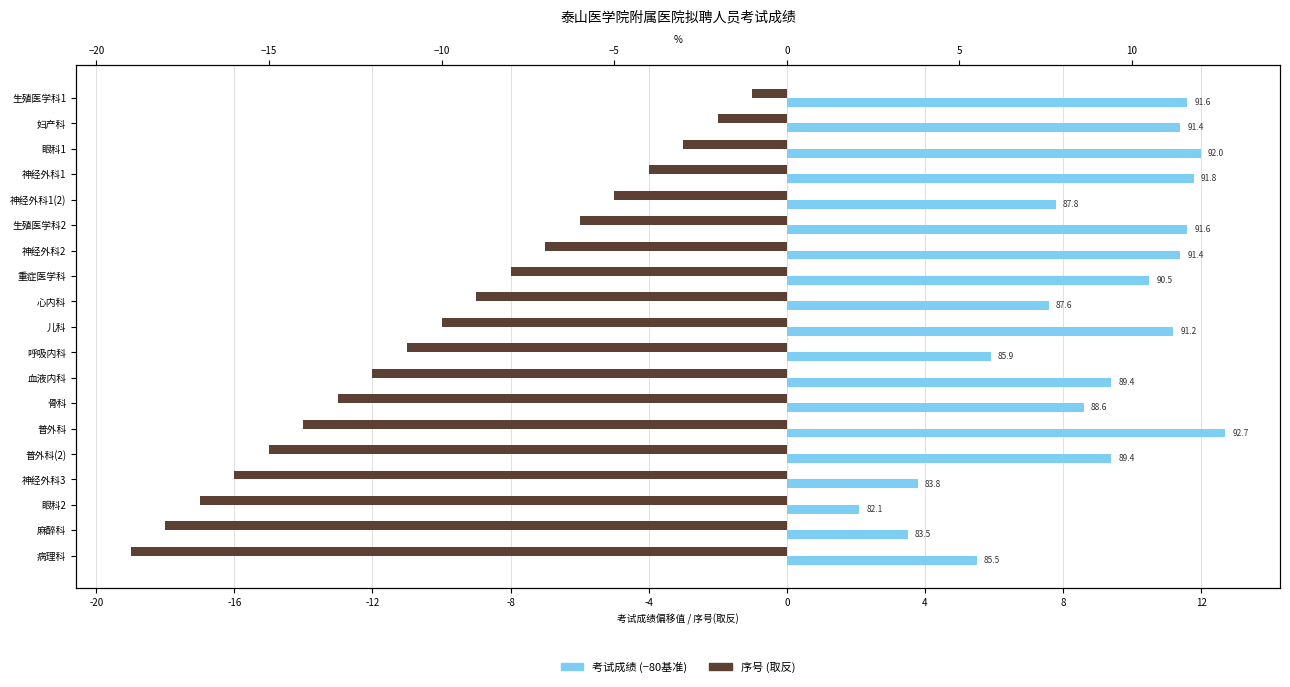

Which series has the largest total across all categories?

考试成绩 (基准80分后偏移)